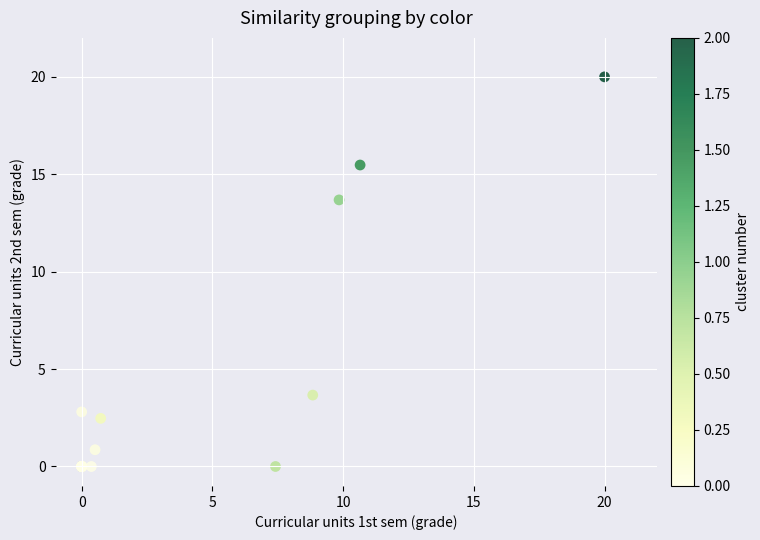

What Y value in the scatter plot is closest to 10?

13.7